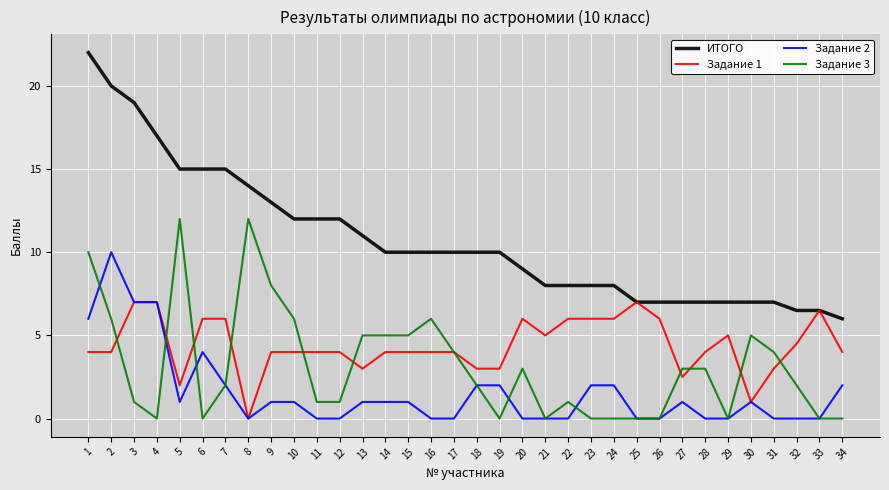

Rank the series by their maximum value, from lowest to highest.

Задание 1, Задание 2, Задание 3, ИТОГО